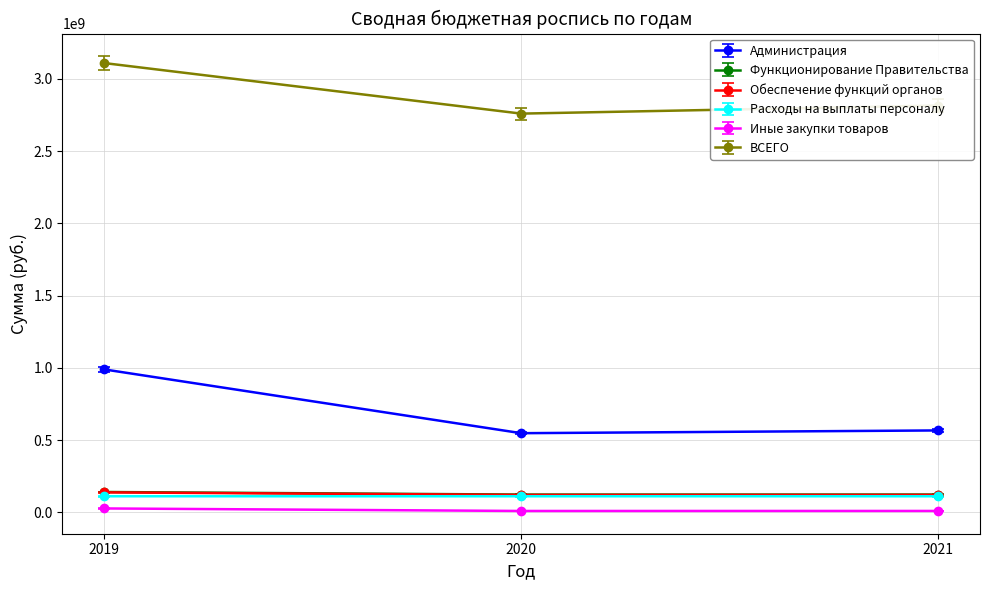

Which series has the largest range (max minus min)?

Администрация